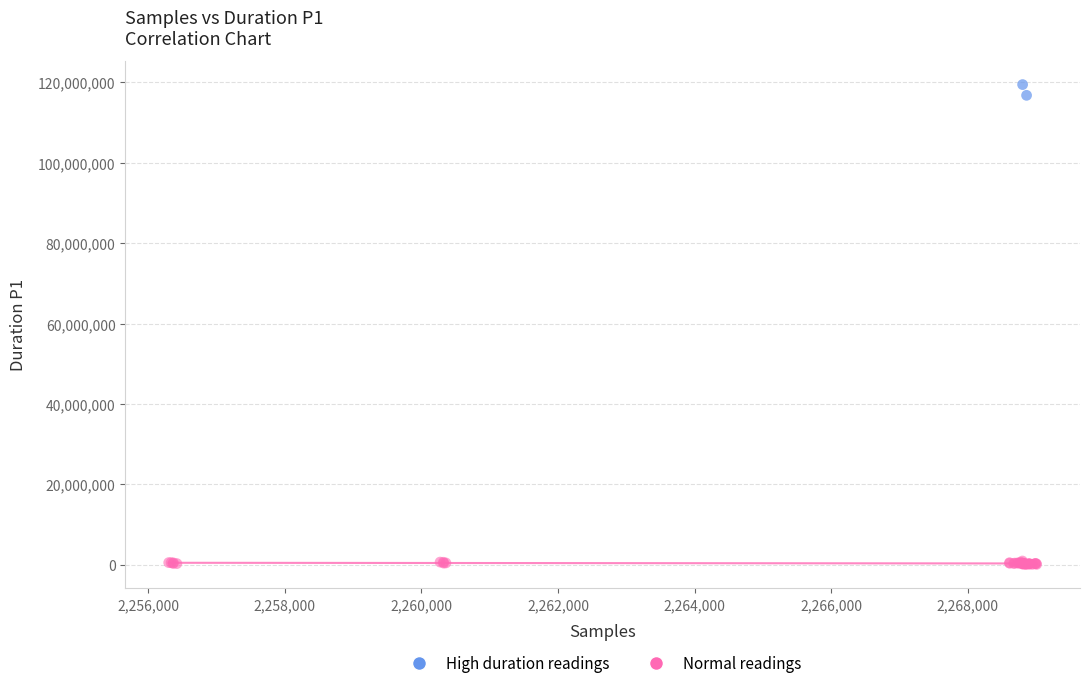

What are all the series names shown in the legend?

High duration readings, Normal readings